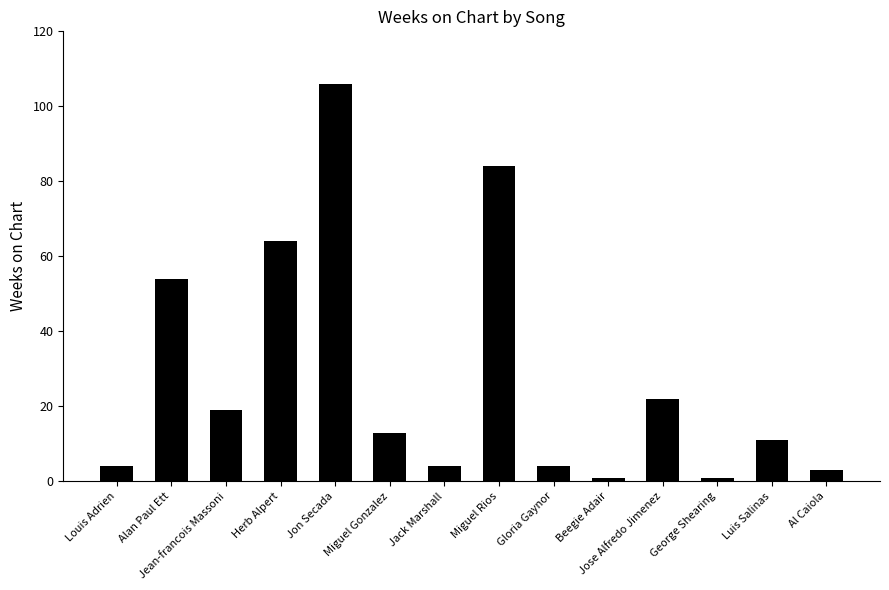

How many values are below 13?

7